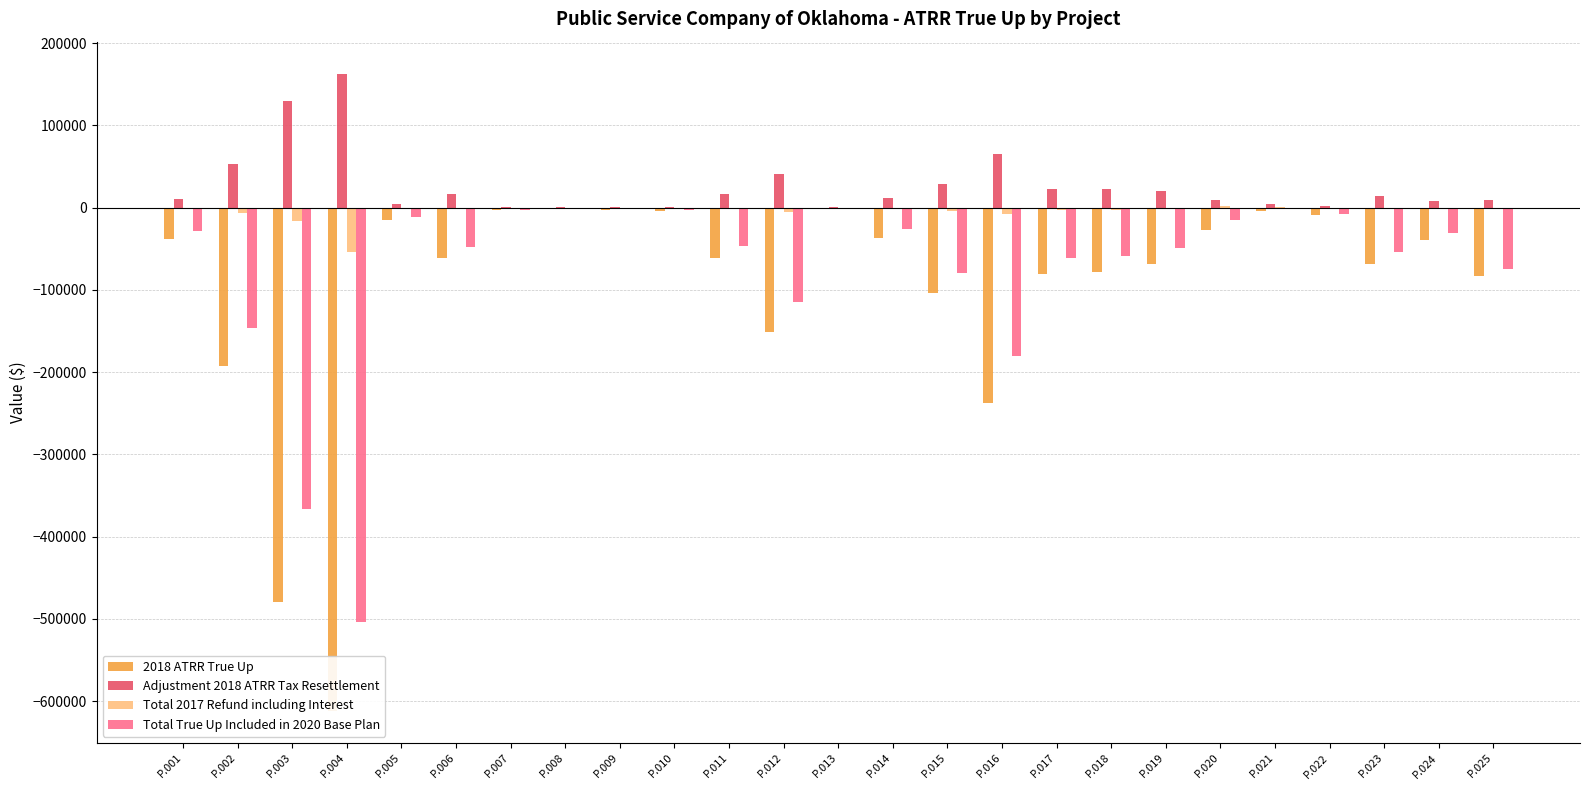

How many distinct data groups are displayed?

4